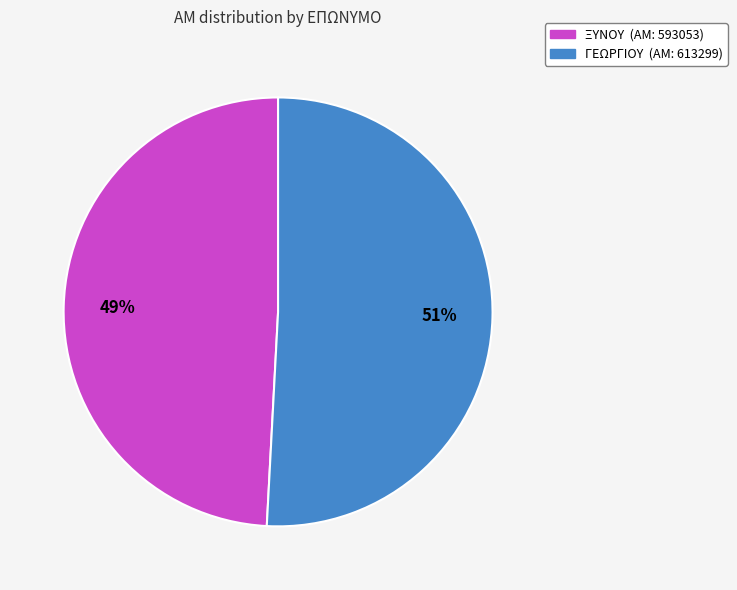

What is the largest slice in the pie chart?

ΓΕΩΡΓΙΟΥ